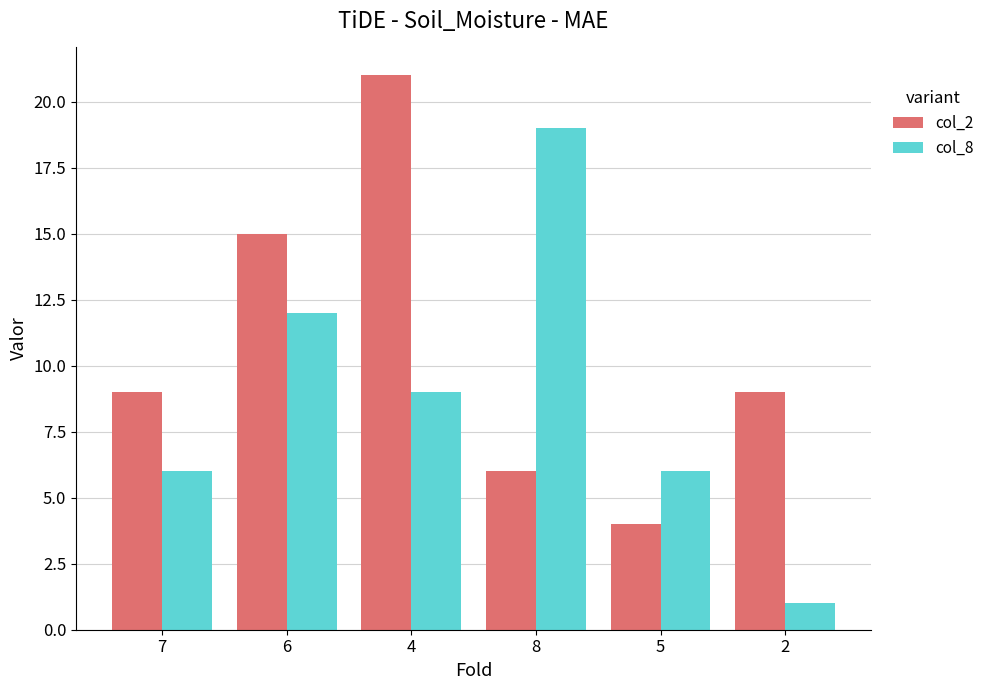

Which series has the largest range (max minus min)?

col_8